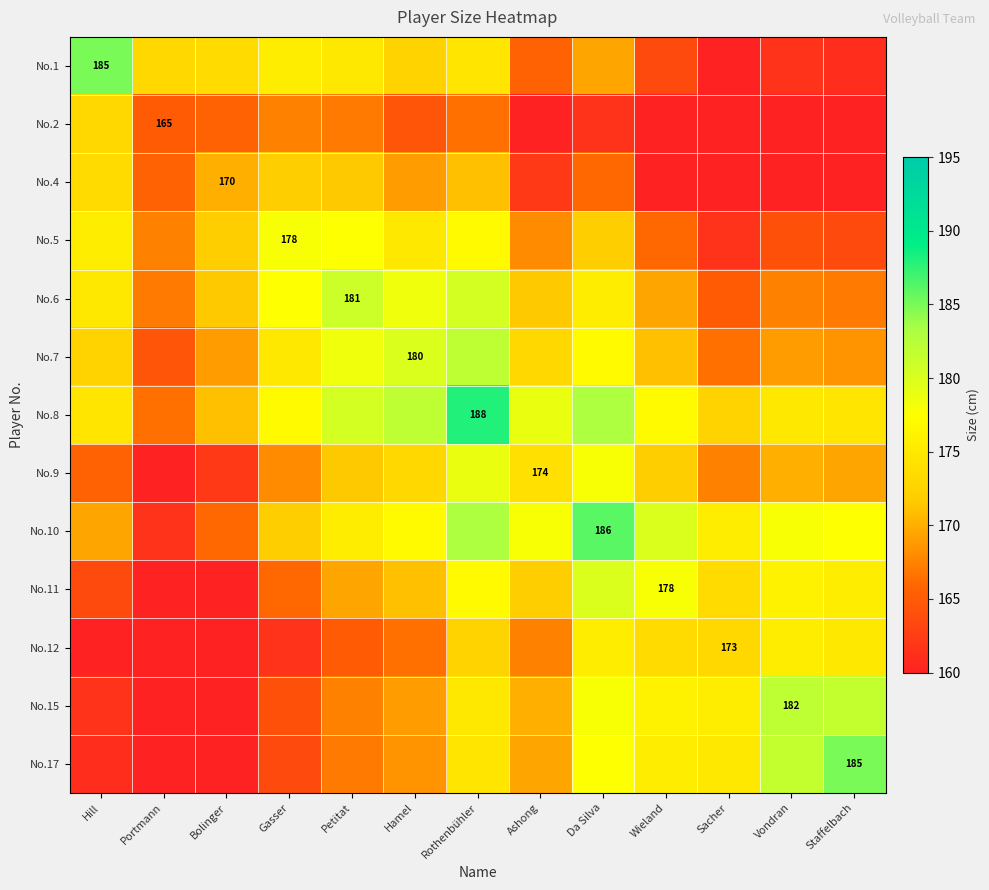

True or false: No.11 has a value of 284.3 at Wieland.

False